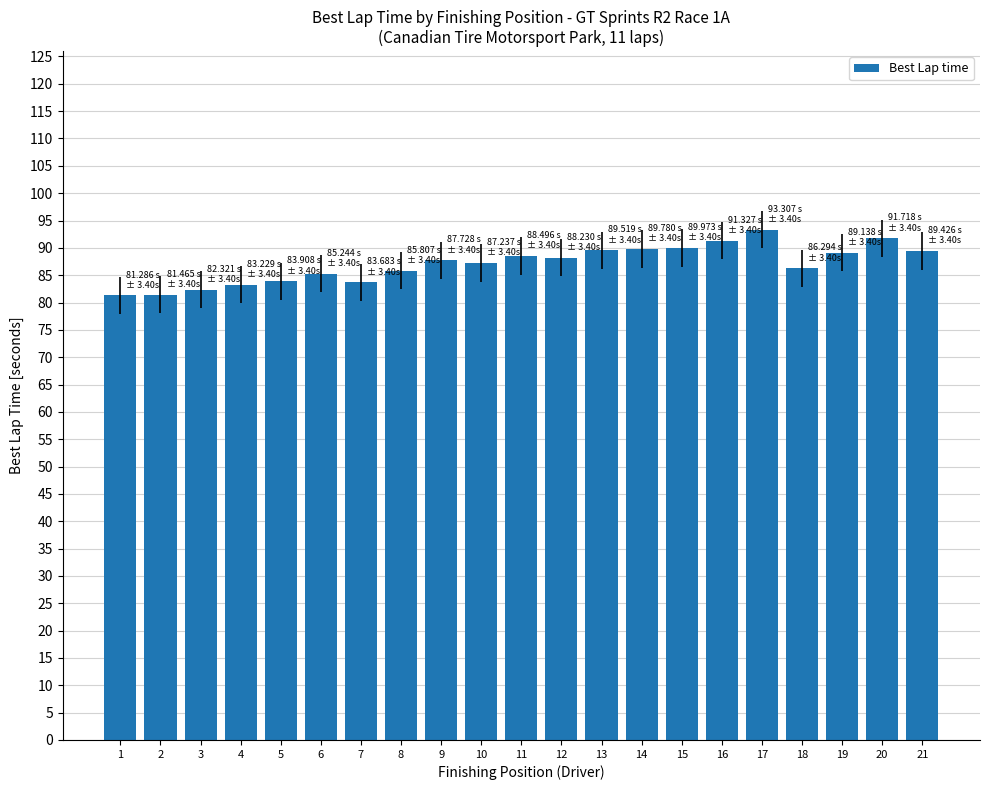

What is the sum of all values?

1829.1